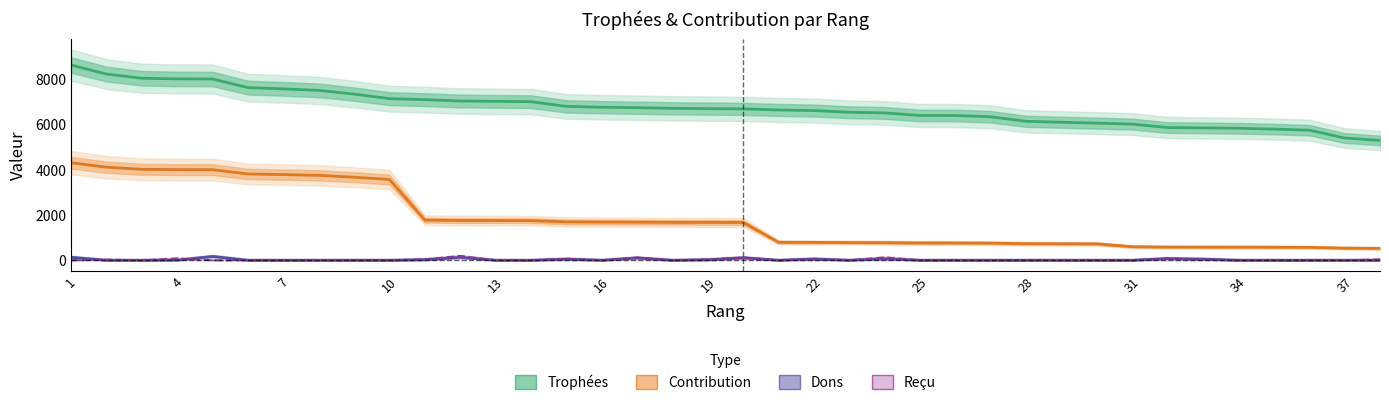

The Contribution series shows 546 at 34. True or false?

False